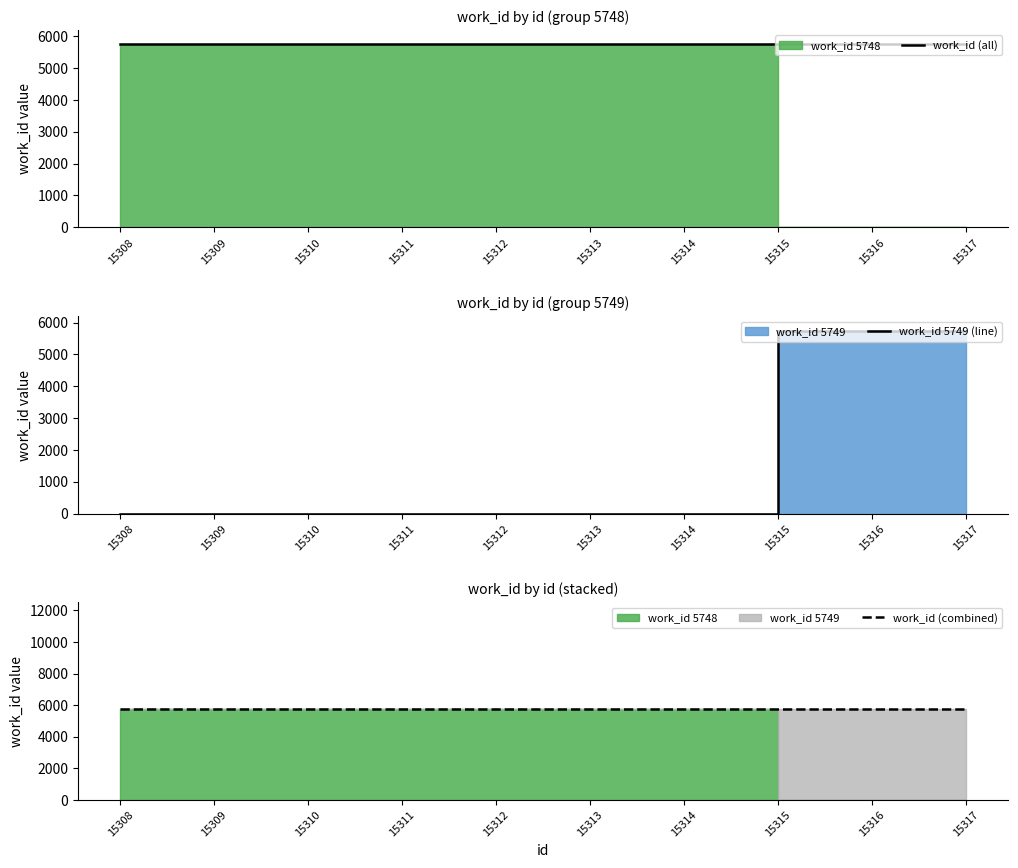

Read the work_id (all) value at 15315.

5749